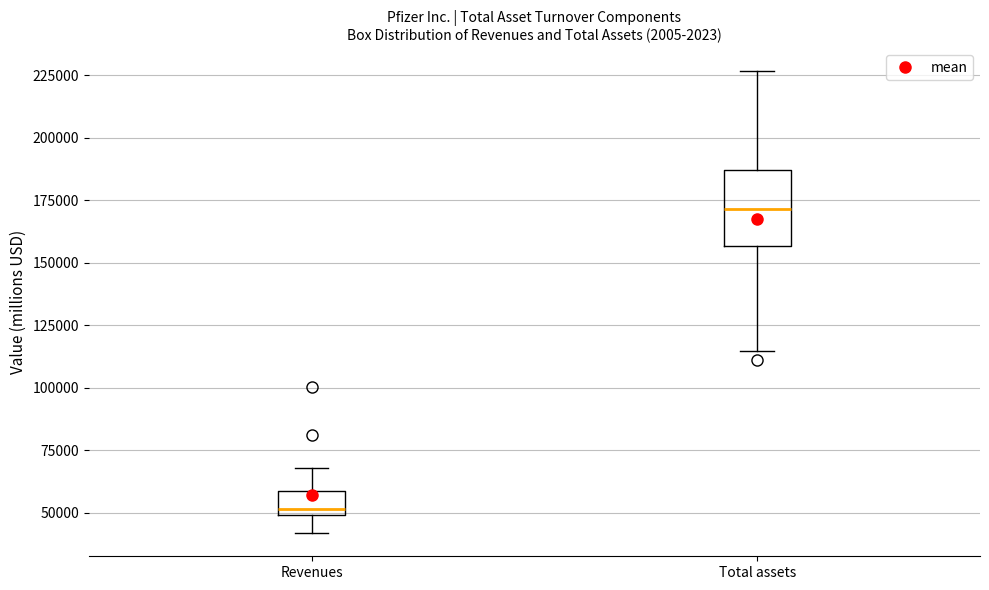

Reading left to right, read every box against the y-axis: the position of its median line, the range the box covers, and the ends of its whiskers. The values are not printed on the chart, so give them approximately, as read against the axis.

Revenues: median 50000 (just above the box's lower edge), box 50000 to 60000, whiskers 40000 to 70000
Total assets: median 170000, box 155000 to 185000, whiskers 115000 to 225000